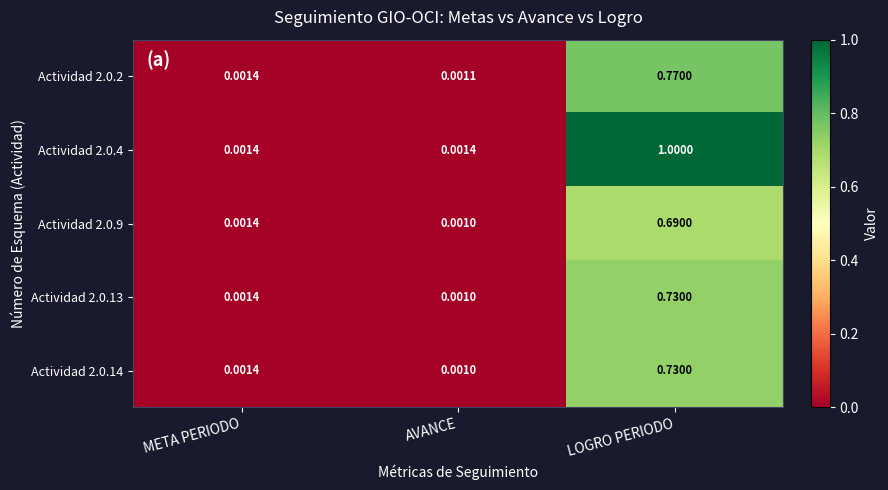

Which category has the highest value across all series?

LOGRO PERIODO